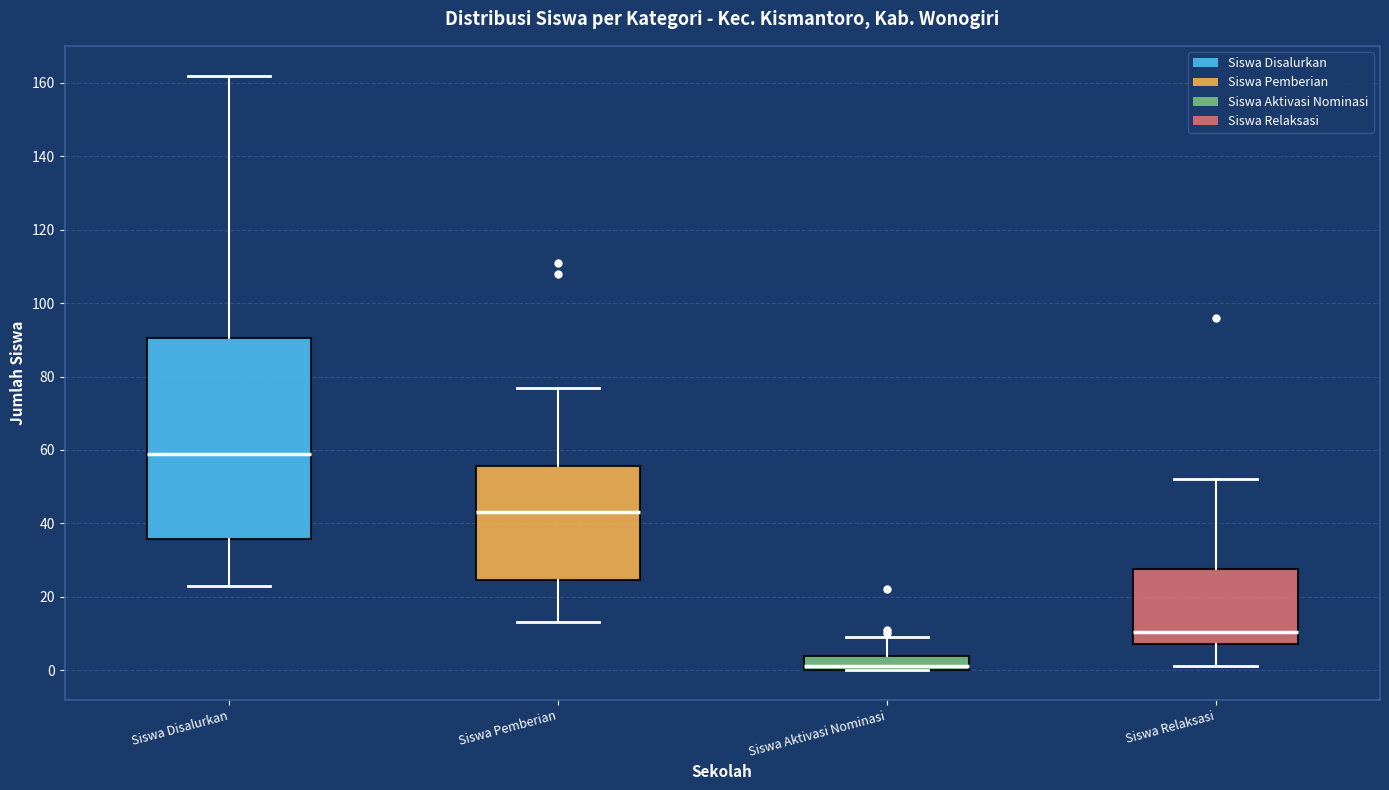

Reading left to right, transcribe this box plot: for each box, give where its median line is, the range the box spans, and where its two whiskers end, as read against the y-axis. The values are not printed on the chart, so give them approximately, as read against the axis.

Siswa Disalurkan: median 60, box 36 to 90, whiskers 24 to 162
Siswa Pemberian: median 44, box 24 to 56, whiskers 14 to 78
Siswa Aktivasi Nominasi: median 2, box 0 to 4, whiskers 0 to 10
Siswa Relaksasi: median 10, box 8 to 28, whiskers 2 to 52